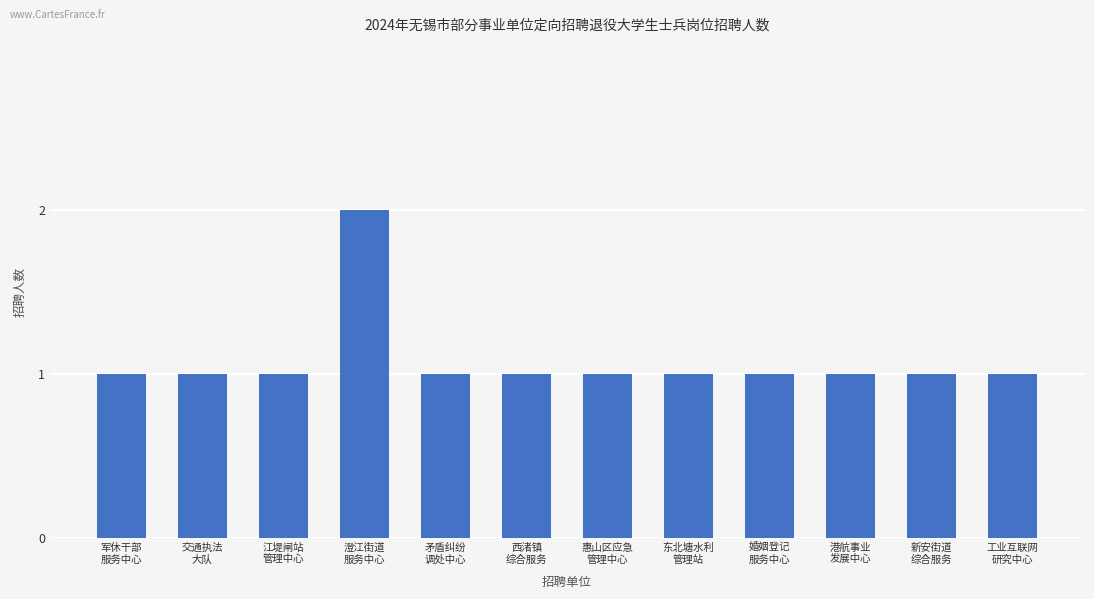

Reading right to left, list all the values displayed in this chart.

1	1	1	1	1	1	1	1	2	1	1	1